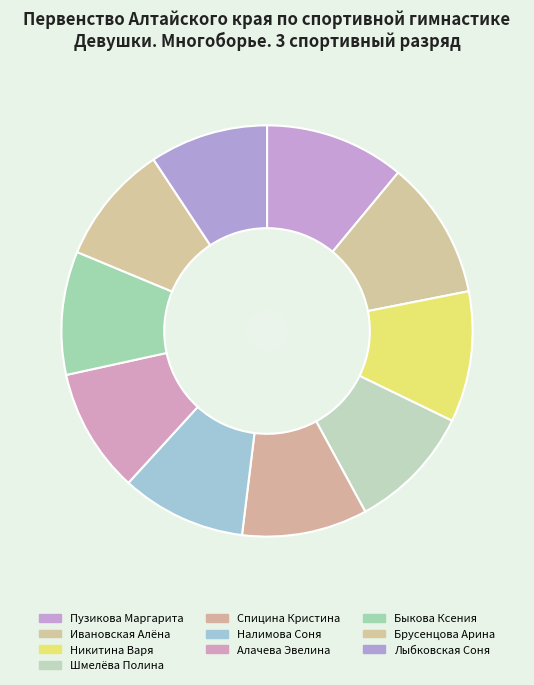

To the nearest percent, what is the difference between the largest and smallest slice percentages?

2%